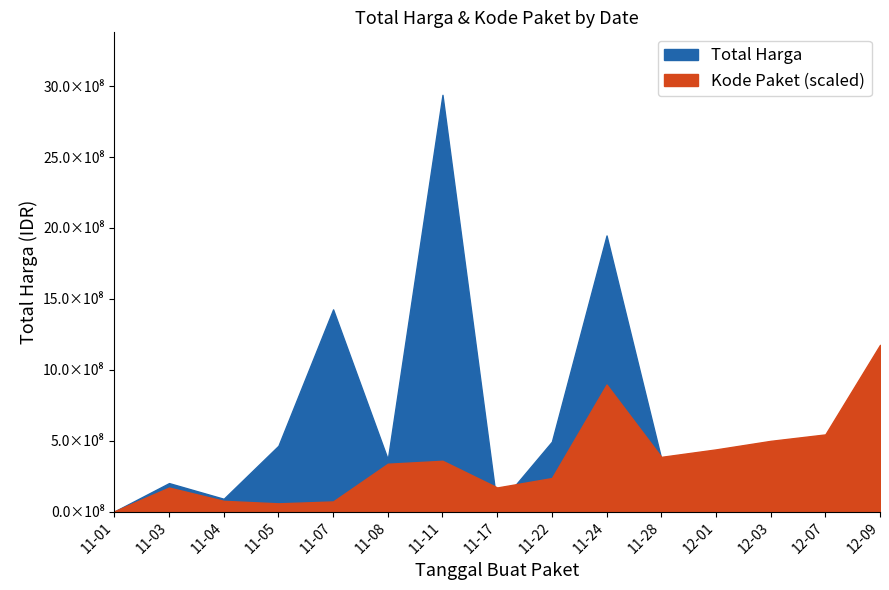

Where is the first local minimum for Kode Paket?

2021-11-05